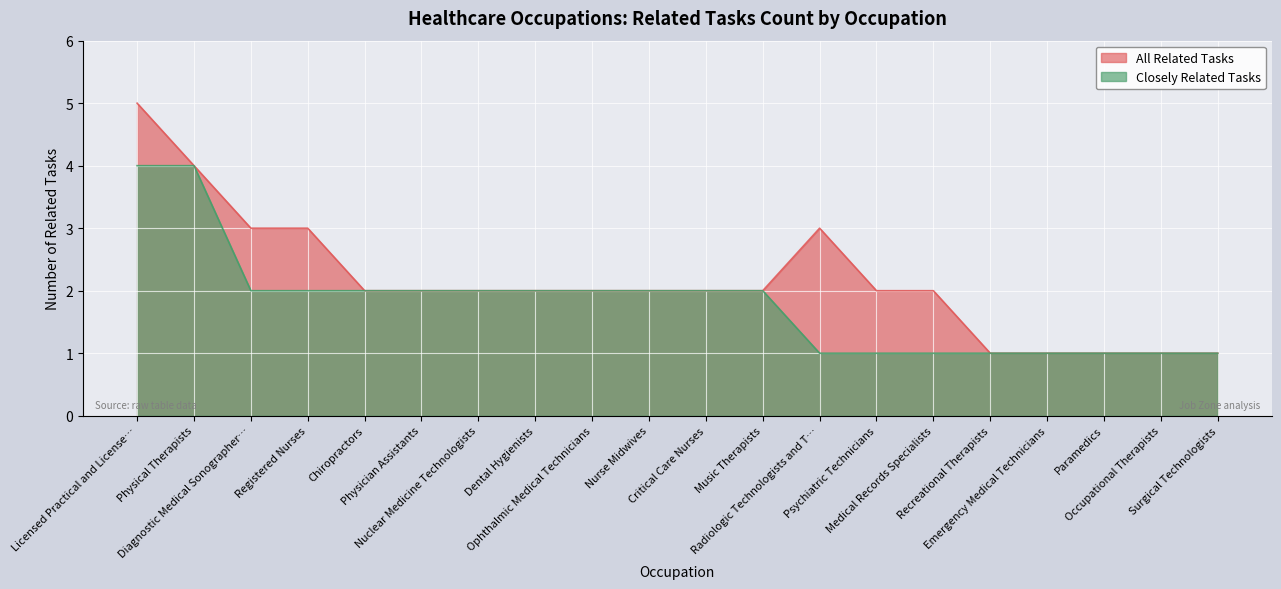

Rank the series by their maximum value, from lowest to highest.

Closely Related Tasks, All Related Tasks